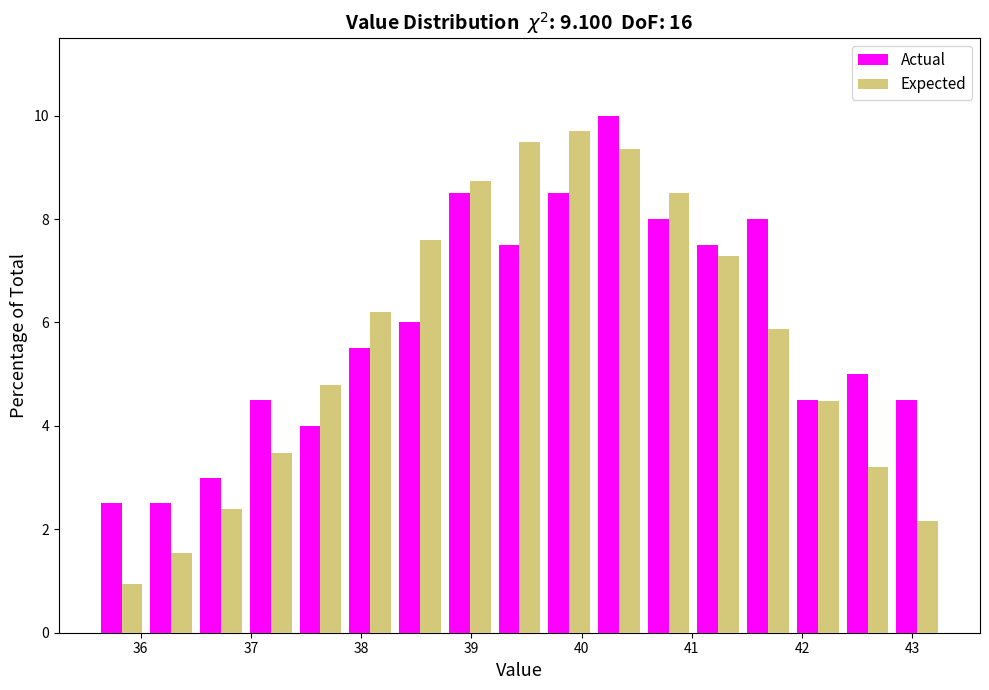

Reading left to right, list every range on the x-axis with the height of the bar of each series over it. Neither the bar edges nor the heights are printed on the chart, so give them approximately, as read against the axes.

35.6 to 36.1: Actual=2.6	Expected=1.0
36.1 to 36.5: Actual=2.6	Expected=1.6
36.5 to 37.0: Actual=3.0	Expected=2.4
37.0 to 37.4: Actual=4.6	Expected=3.4
37.4 to 37.9: Actual=4.0	Expected=4.8
37.9 to 38.3: Actual=5.6	Expected=6.2
38.3 to 38.8: Actual=6.0	Expected=7.6
38.8 to 39.2: Actual=8.6	Expected=8.8
39.2 to 39.7: Actual=7.6	Expected=9.4
39.7 to 40.1: Actual=8.6	Expected=9.8
40.1 to 40.6: Actual=10.0	Expected=9.4
40.6 to 41.0: Actual=8.0	Expected=8.6
41.0 to 41.5: Actual=7.6	Expected=7.2
41.5 to 41.9: Actual=8.0	Expected=5.8
41.9 to 42.4: Actual=4.6	Expected=4.4
42.4 to 42.8: Actual=5.0	Expected=3.2
42.8 to 43.3: Actual=4.6	Expected=2.2